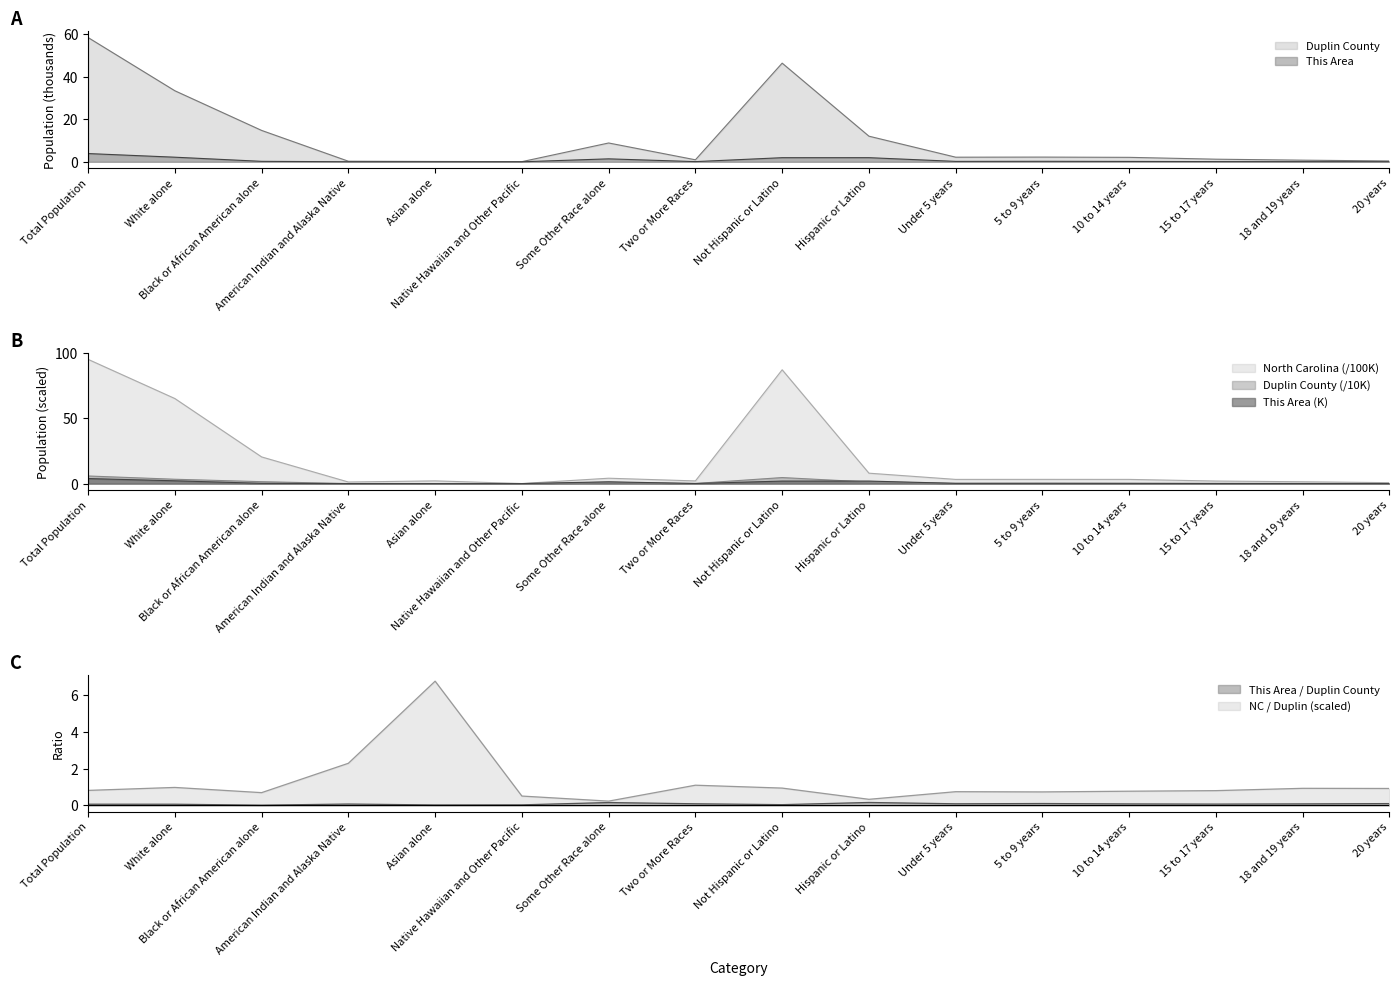

At how many categories does at least one series exceed 90?

1